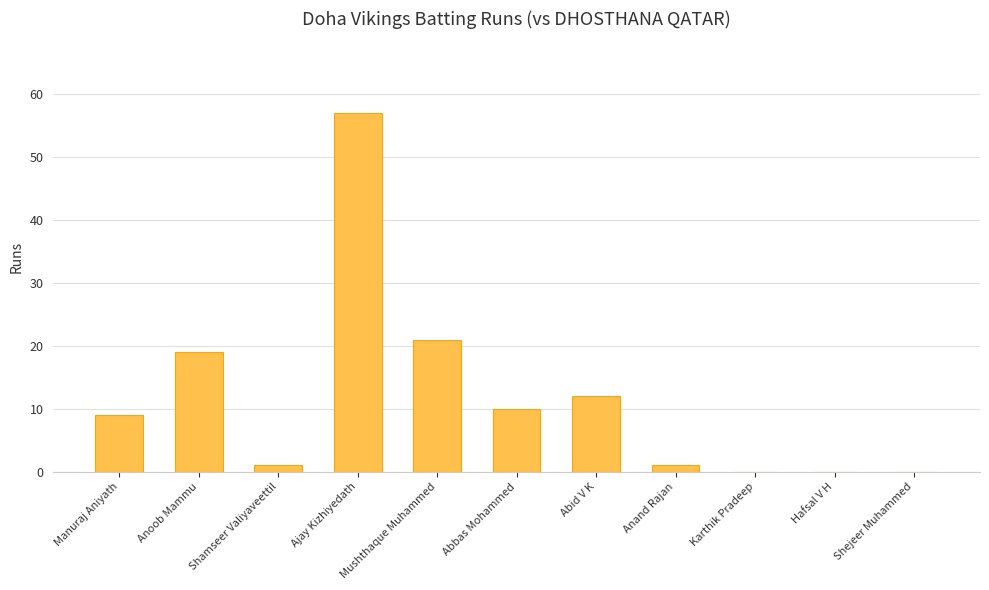

Count the number of categories in the chart.

11